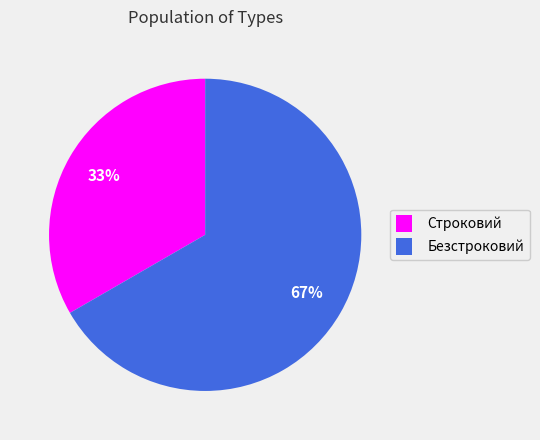

Which has a higher value, Безстроковий or Строковий?

Безстроковий